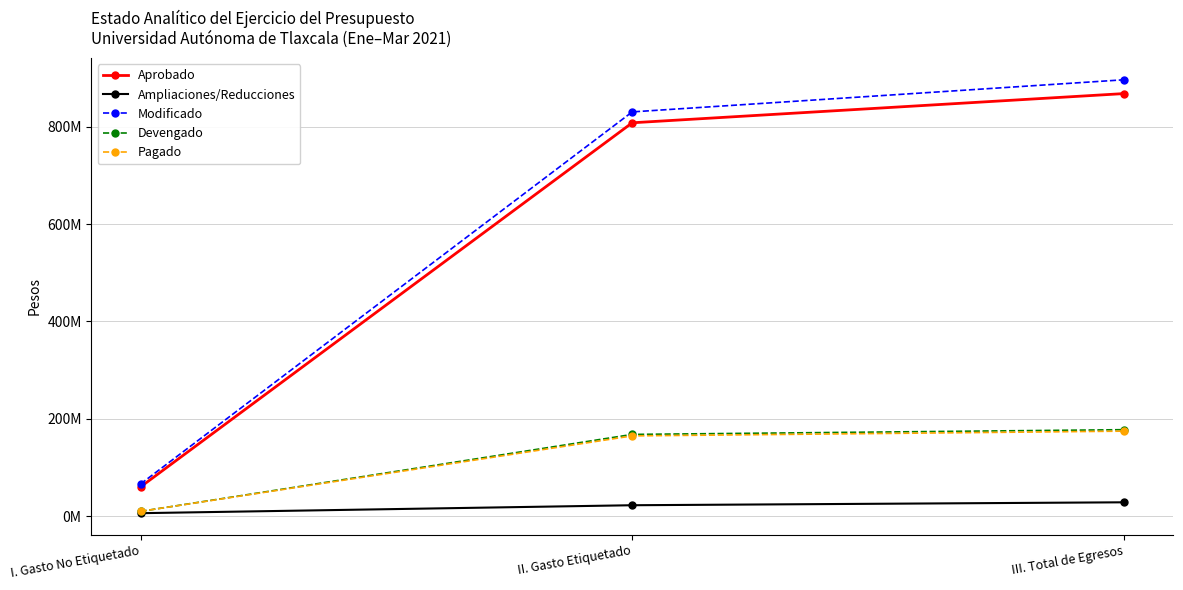

What are all the series names shown in the legend?

Aprobado, Ampliaciones/Reducciones, Modificado, Devengado, Pagado